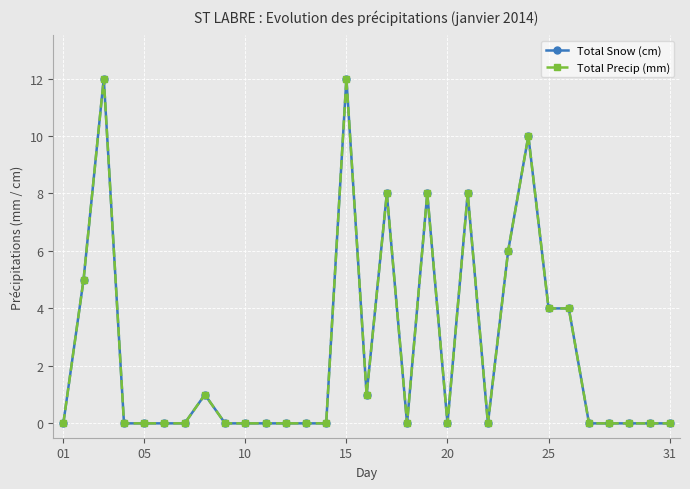

Does the chart have visible grid lines?

Yes